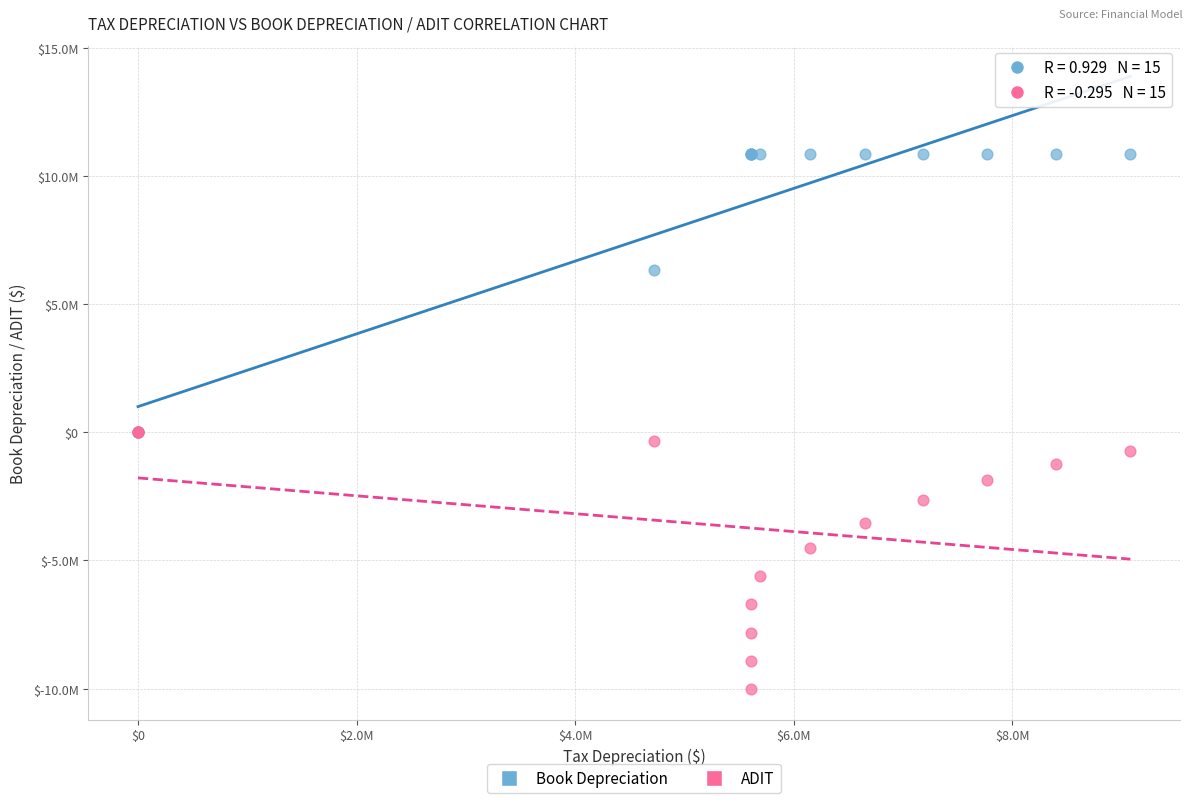

Which series has the largest Y range (max minus min)?

Book Depreciation